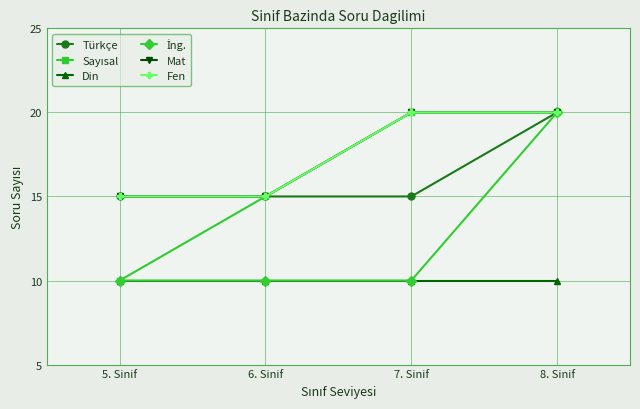

What is the label of the 3rd point from the left?

7. Sinif